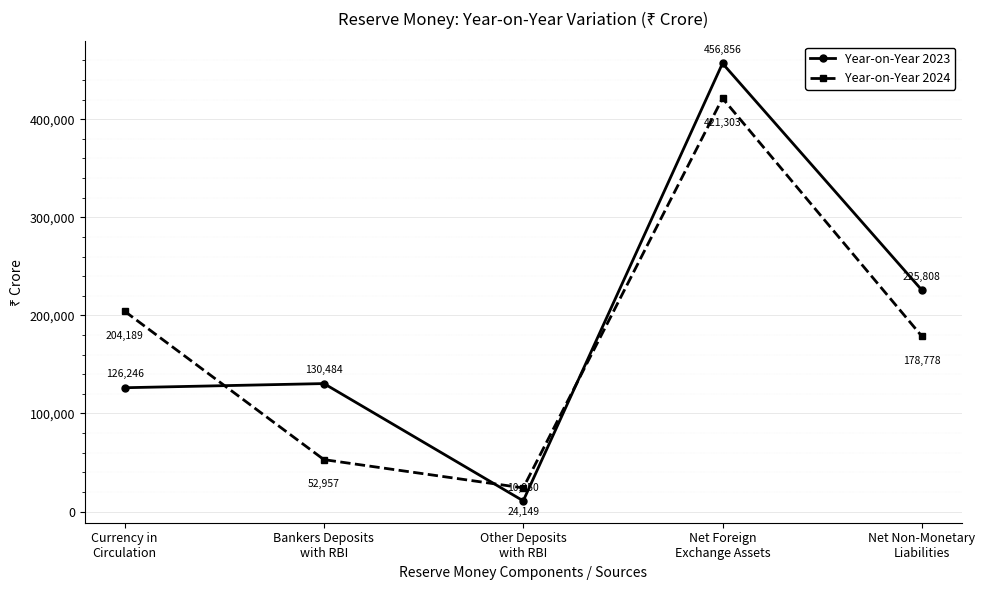

What is the difference between the maximum and minimum values in the Year-on-Year 2024 series?

397154